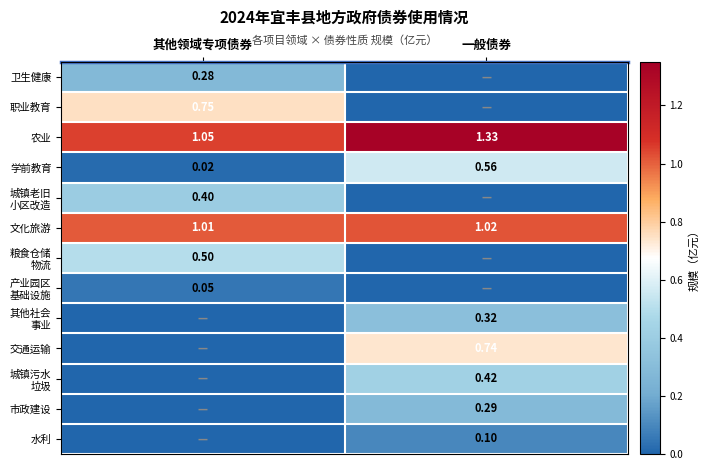

At which label is 文化旅游 closest to 1?

其他领域专项债券